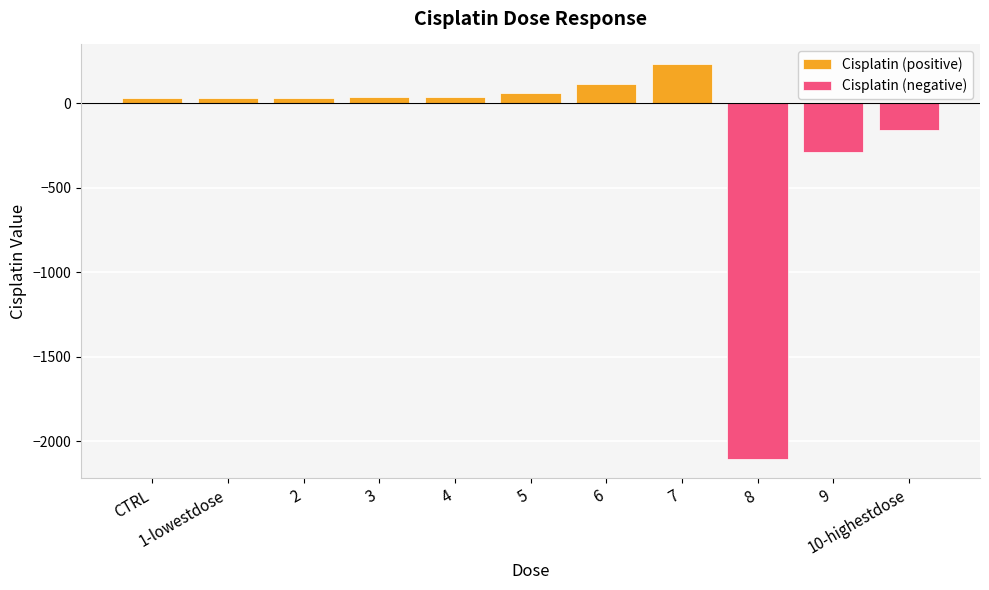

What is the change in value from 3 to 9?

-320.5